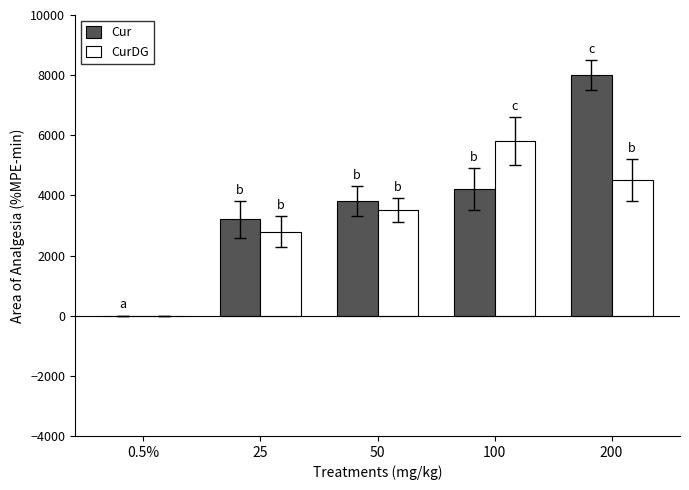

At which label does Cur reach its peak?

200